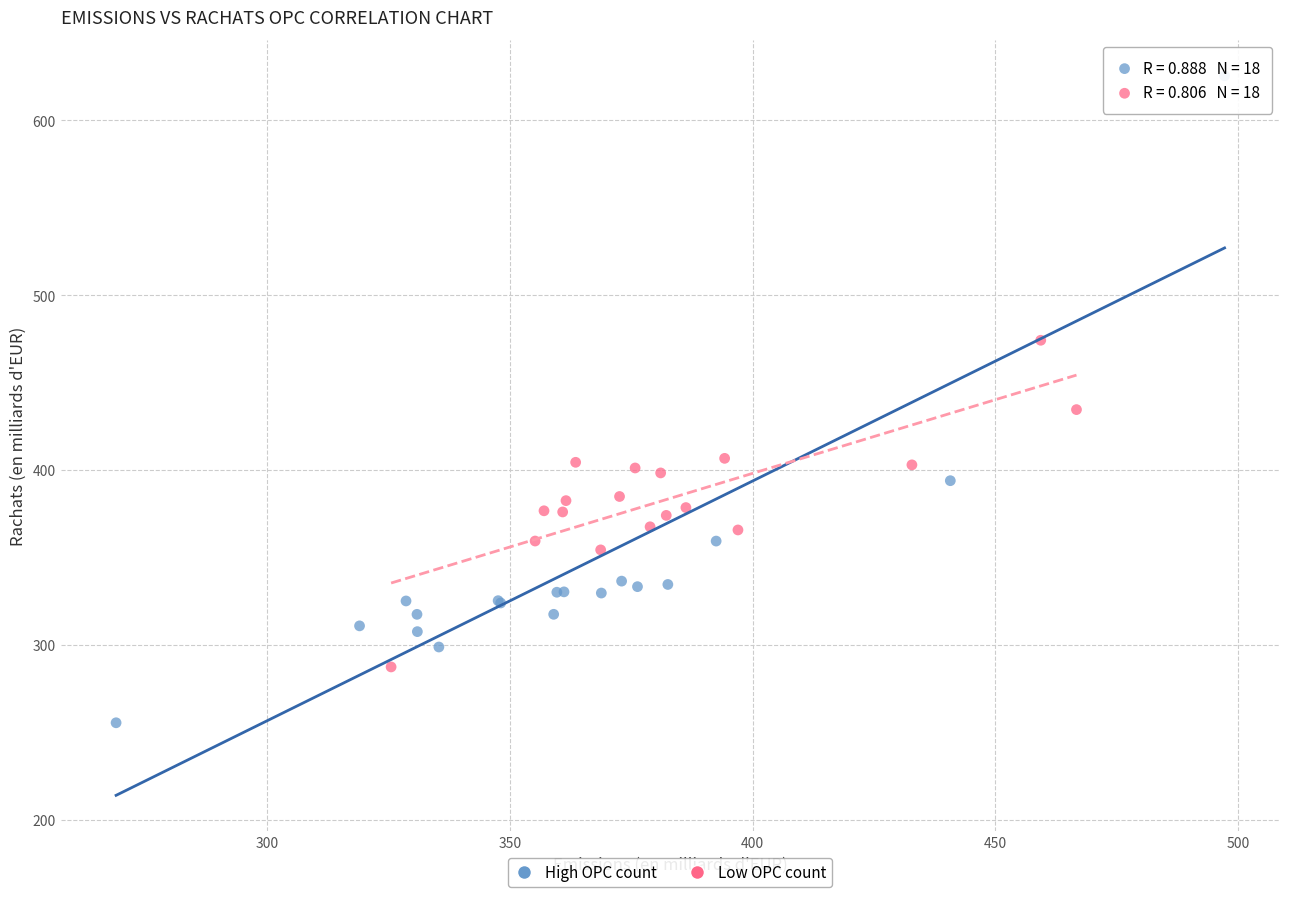

Which series contains the lowest Y value?

High OPC count